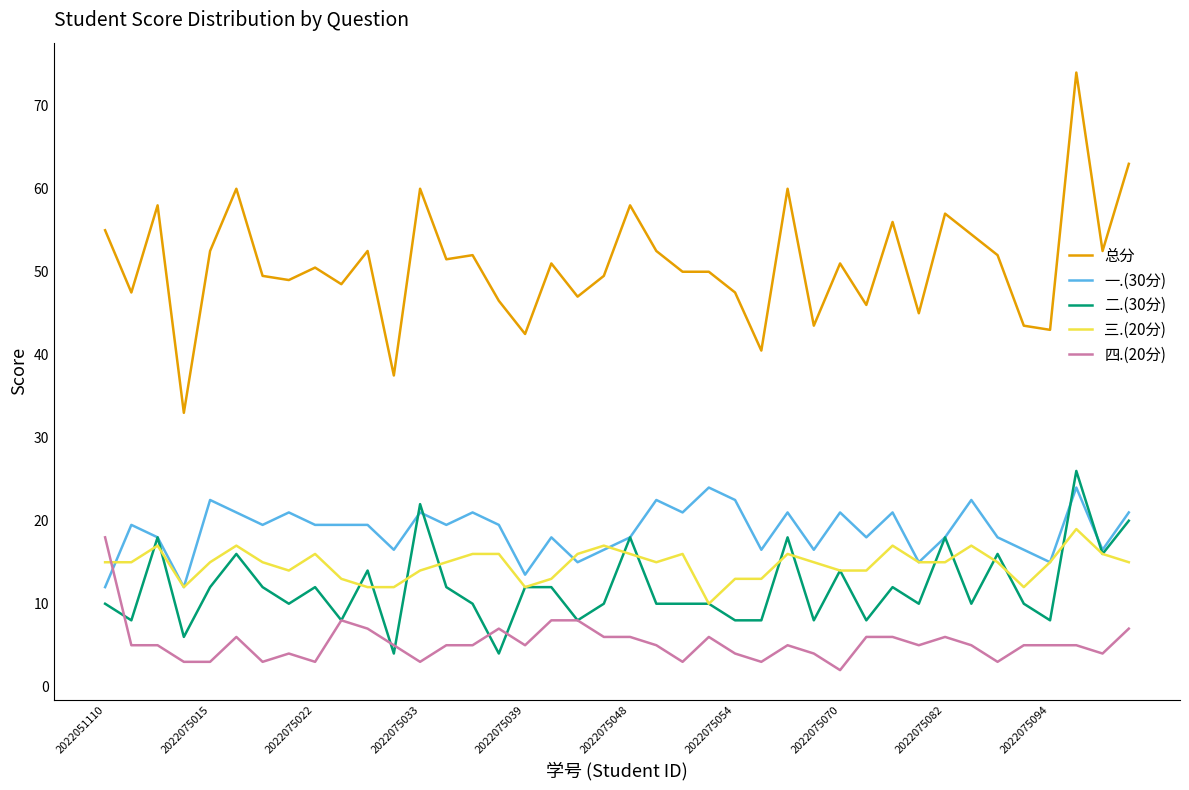

What is the maximum value shown in the chart?

74.0